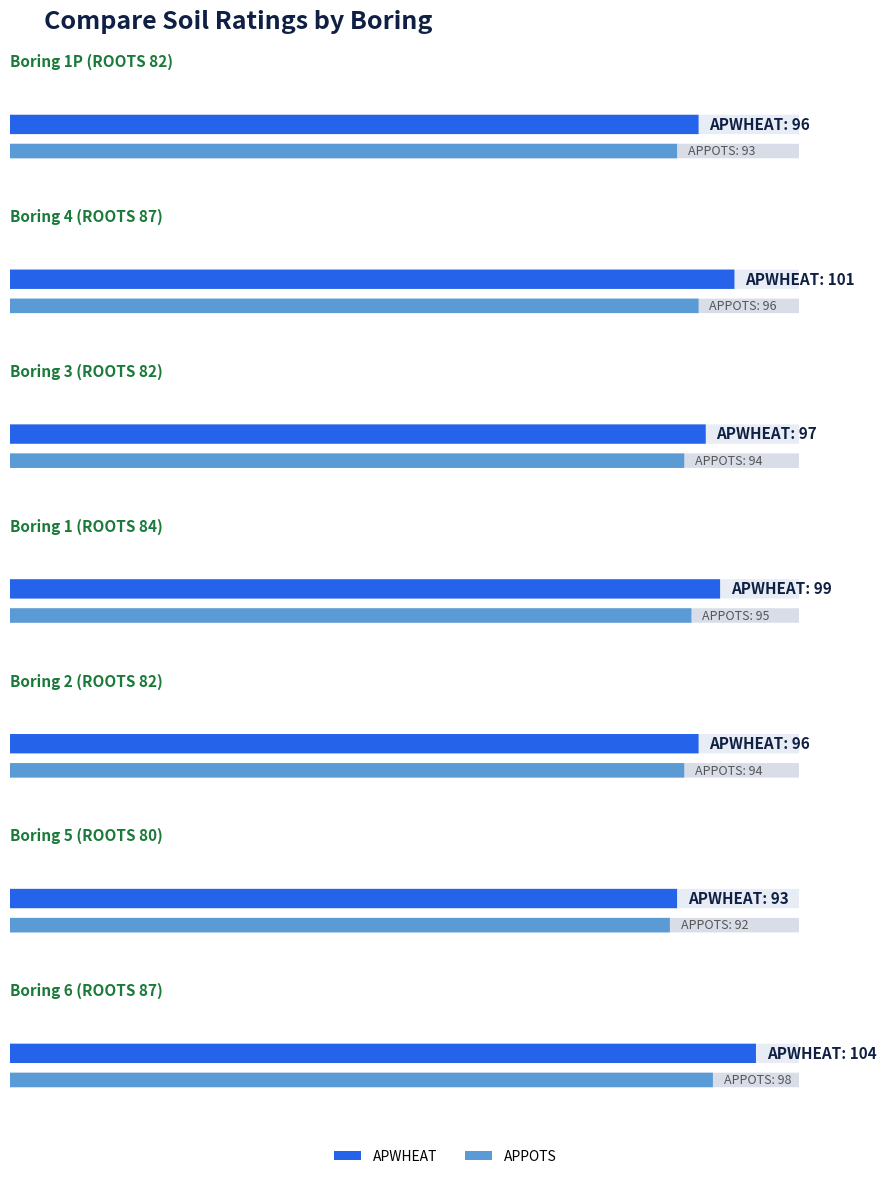

Which series has the largest total across all categories?

APWHEAT